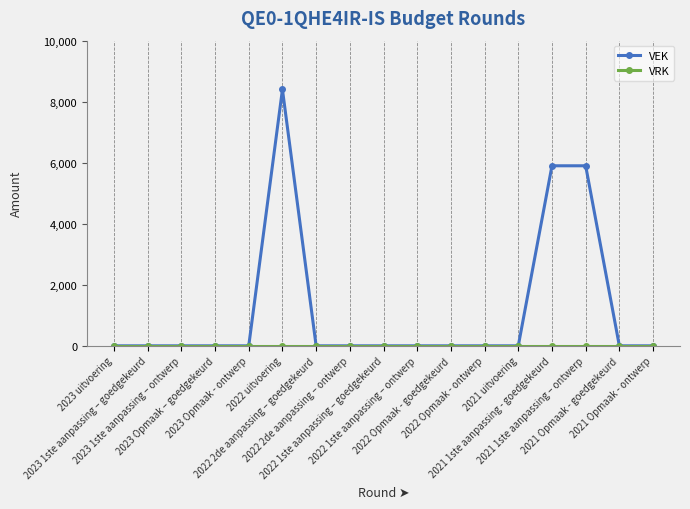

True or false: VEK has more than 0 interior local peaks.

True